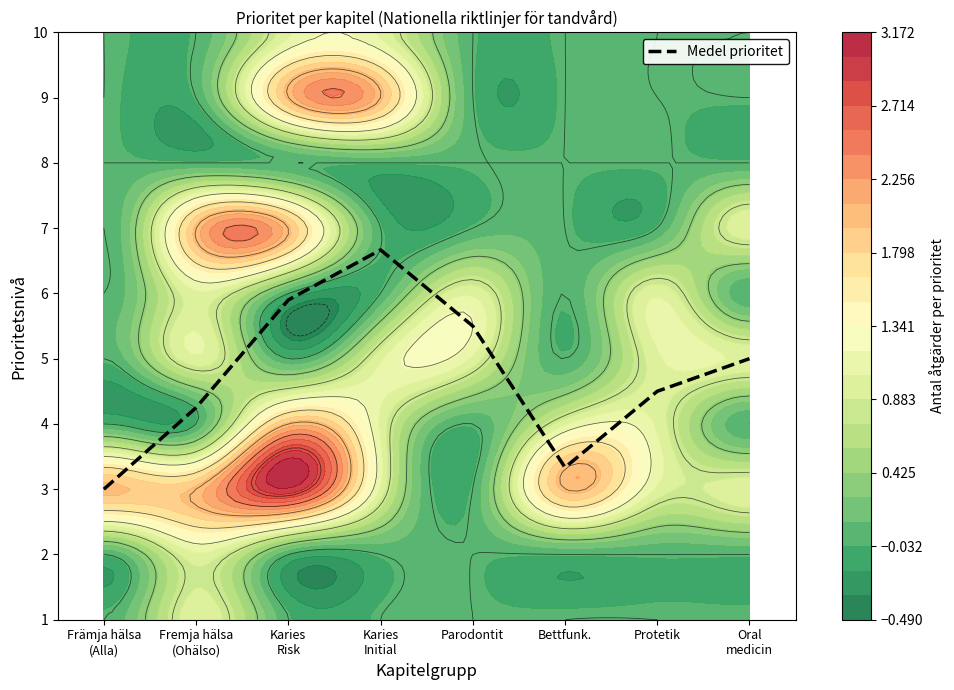

What is the difference between the values at Främja hälsa
(Alla) and Parodontit?

2.5